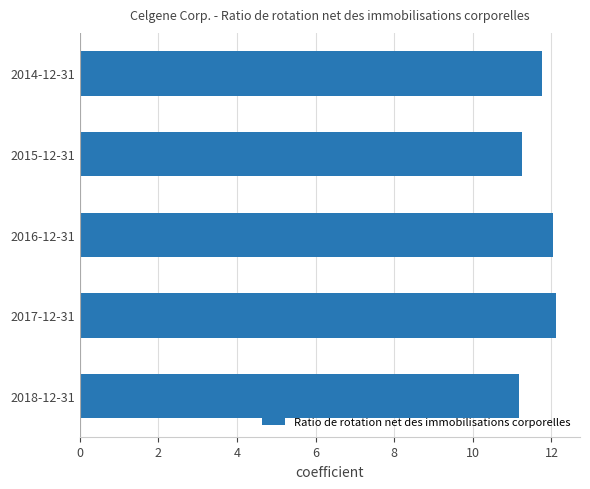

What is the average value?

11.7